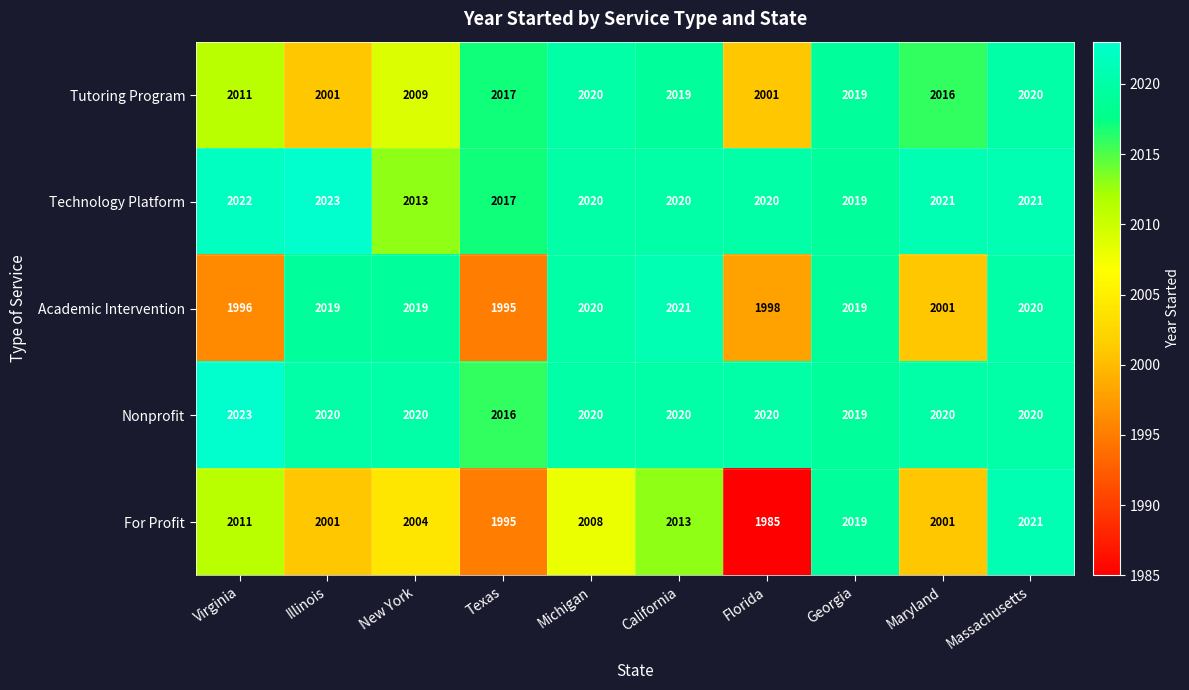

What is the difference between the maximum and minimum values in the Technology Platform series?

10